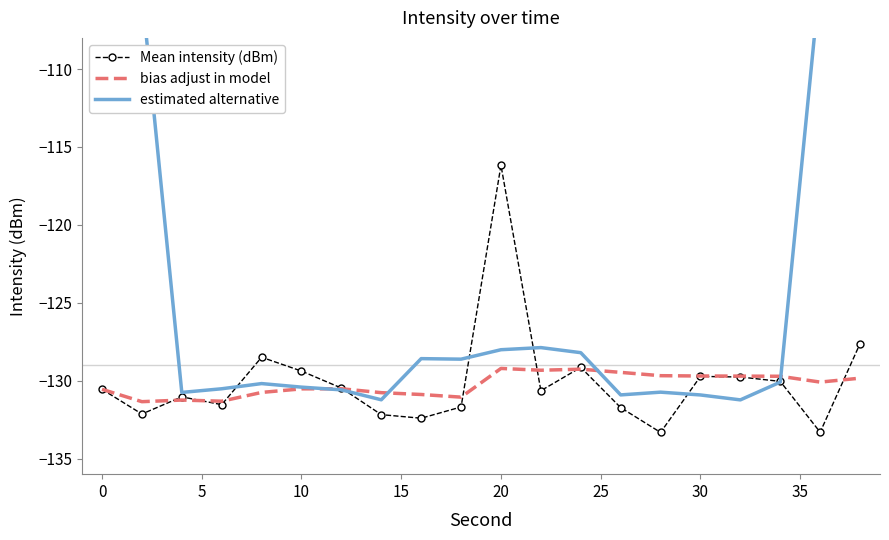

What is the maximum value for bias adjust in model?

-129.2